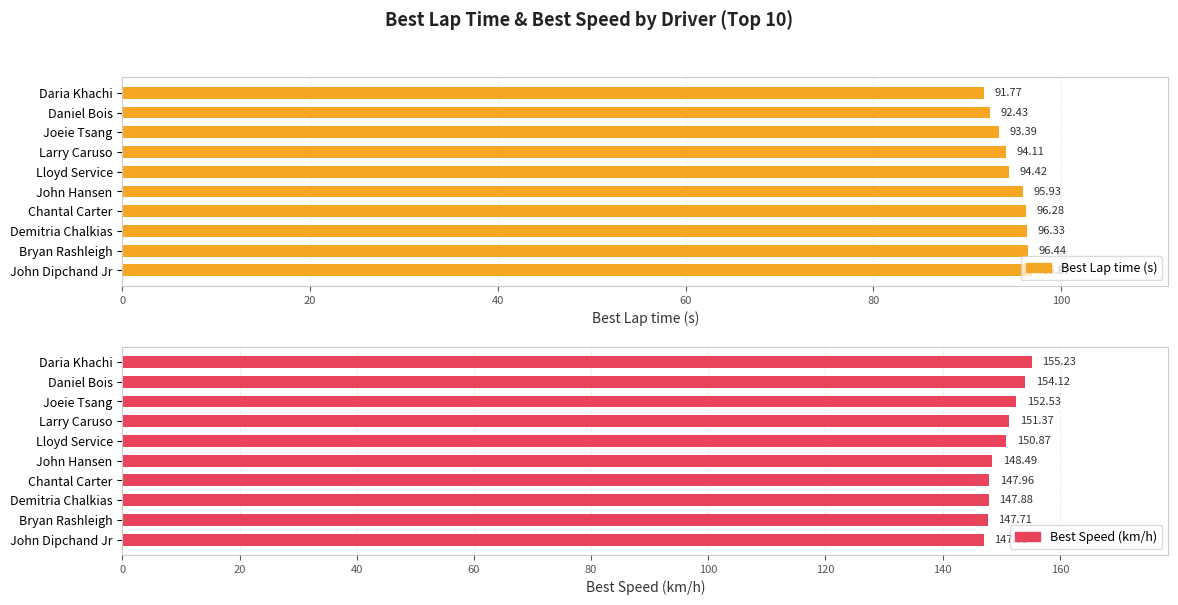

Count the number of data series in this chart.

2